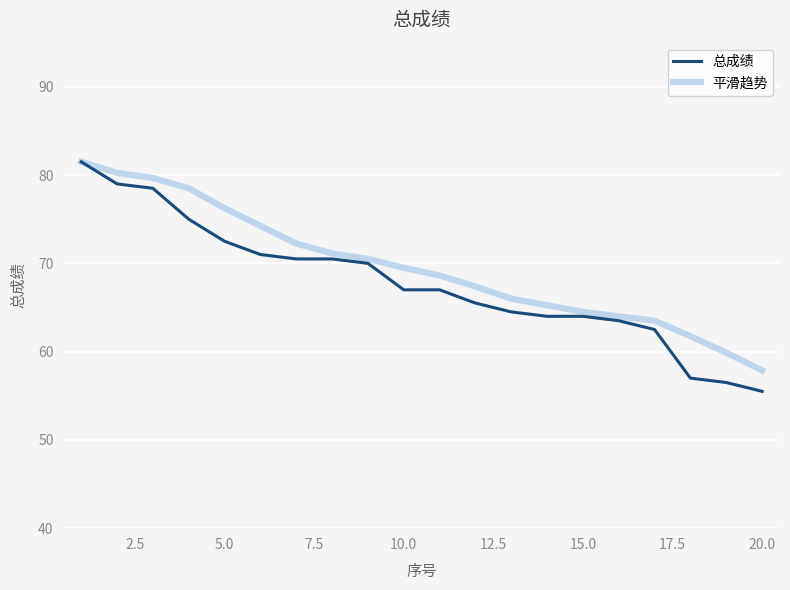

Which series has the widest spread of values?

总成绩